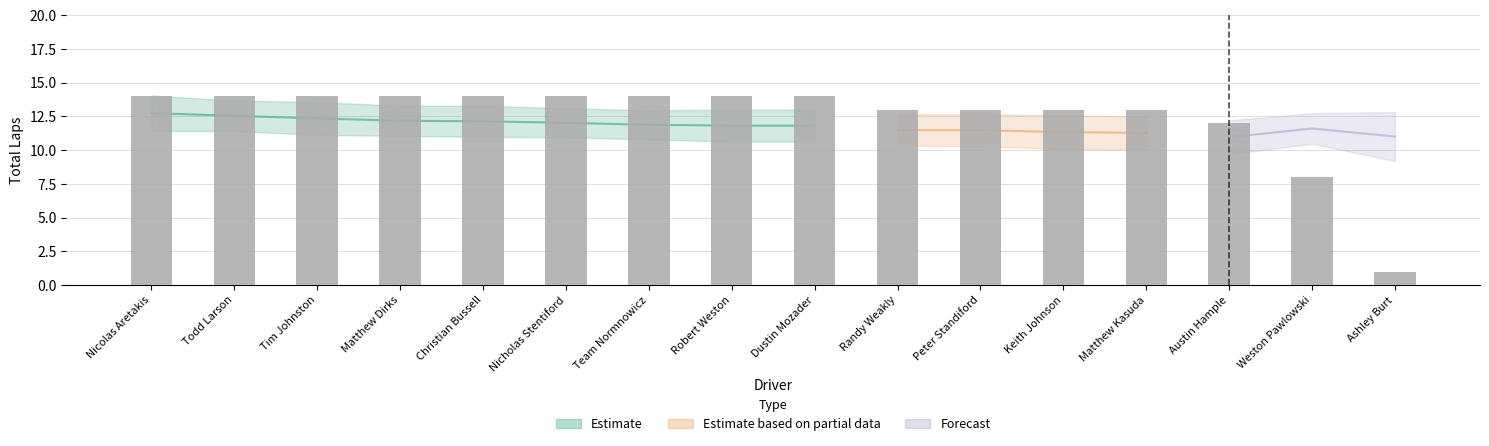

What is the average value?

12